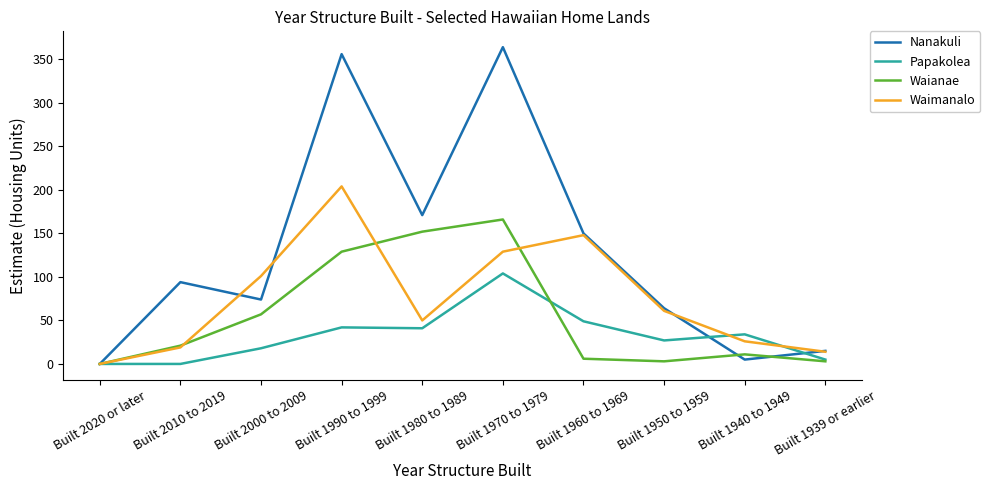

Does the chart display data point markers on the line(s)?

No